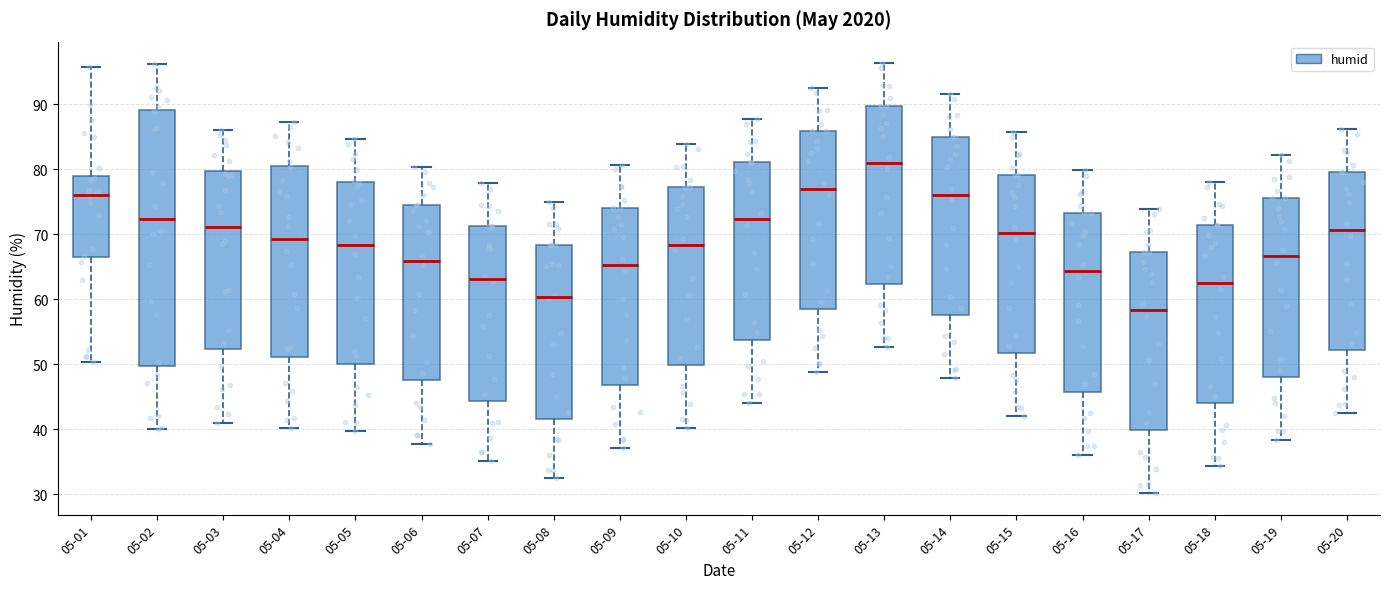

Reading left to right, transcribe this box plot: for each box, give where its median line is, the range the box spans, and where its two whiskers end, as read against the y-axis. The values are not printed on the chart, so give them approximately, as read against the axis.

05-01: median 76, box 66 to 79, whiskers 50 to 96
05-02: median 72, box 50 to 89, whiskers 40 to 96
05-03: median 71, box 52 to 80, whiskers 41 to 86
05-04: median 69, box 51 to 81, whiskers 40 to 87
05-05: median 68, box 50 to 78, whiskers 40 to 85
05-06: median 66, box 48 to 75, whiskers 38 to 80
05-07: median 63, box 44 to 71, whiskers 35 to 78
05-08: median 60, box 42 to 68, whiskers 33 to 75
05-09: median 65, box 47 to 74, whiskers 37 to 81
05-10: median 68, box 50 to 77, whiskers 40 to 84
05-11: median 72, box 54 to 81, whiskers 44 to 88
05-12: median 77, box 59 to 86, whiskers 49 to 92
05-13: median 81, box 62 to 90, whiskers 53 to 96
05-14: median 76, box 58 to 85, whiskers 48 to 92
05-15: median 70, box 52 to 79, whiskers 42 to 86
05-16: median 64, box 46 to 73, whiskers 36 to 80
05-17: median 58, box 40 to 67, whiskers 30 to 74
05-18: median 63, box 44 to 71, whiskers 34 to 78
05-19: median 67, box 48 to 76, whiskers 38 to 82
05-20: median 71, box 52 to 80, whiskers 43 to 86